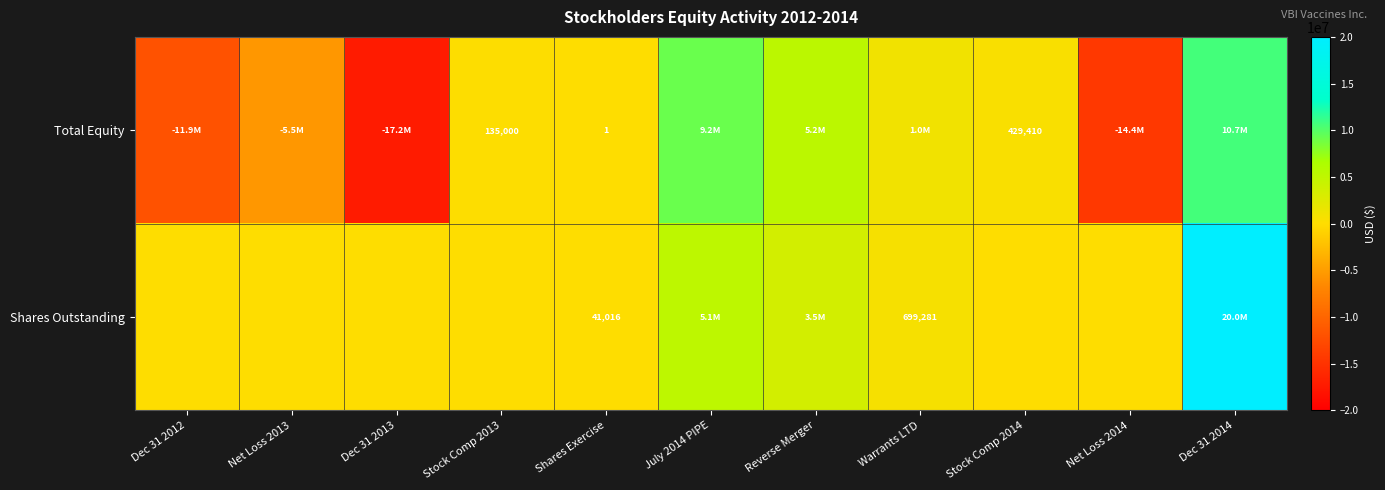

True or false: Total Equity has a value of 135000 at Stock Comp 2013.

True